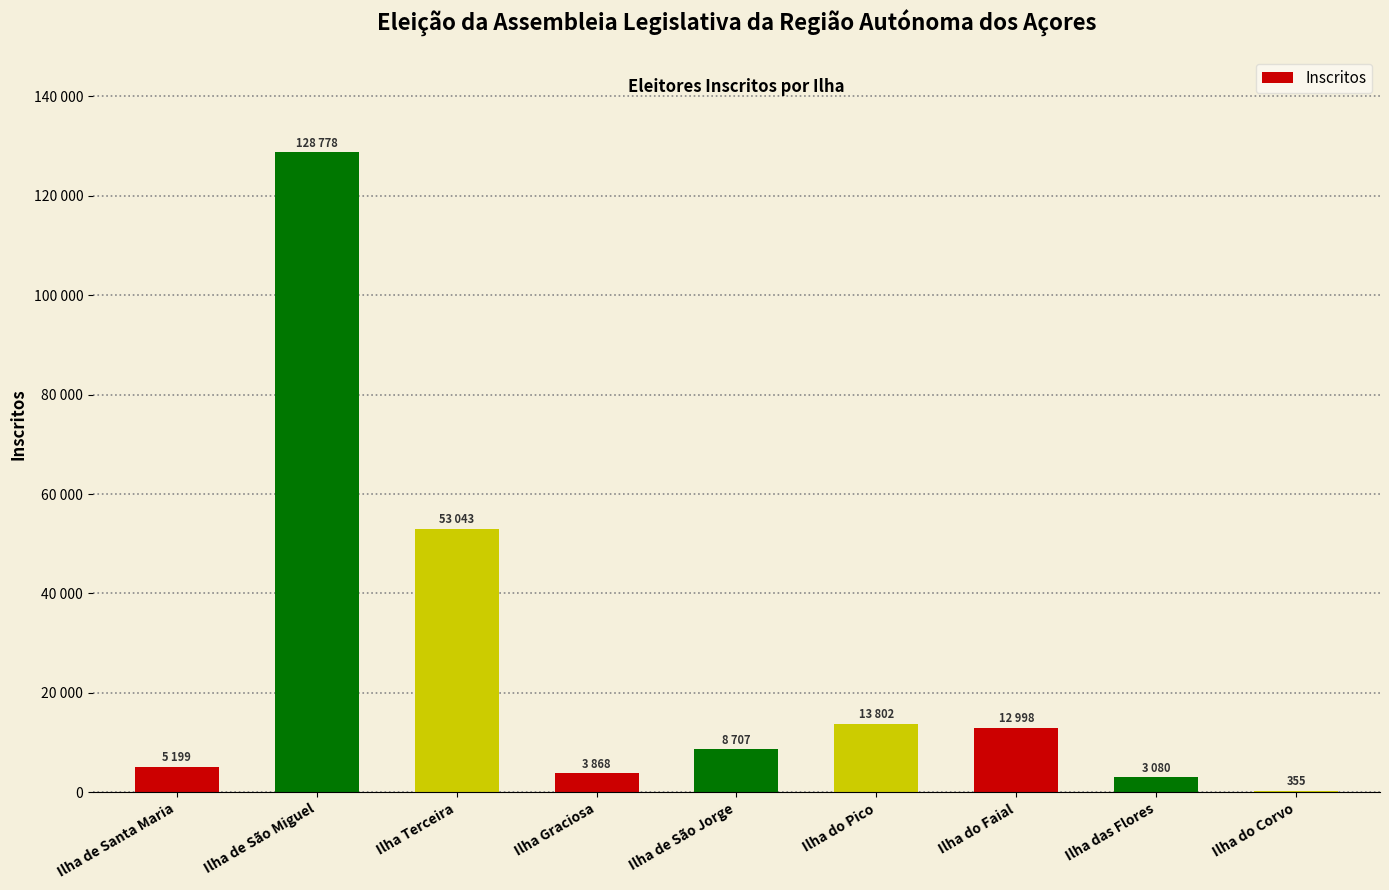

What value does the data have at Ilha do Corvo, to the nearest 10?

360